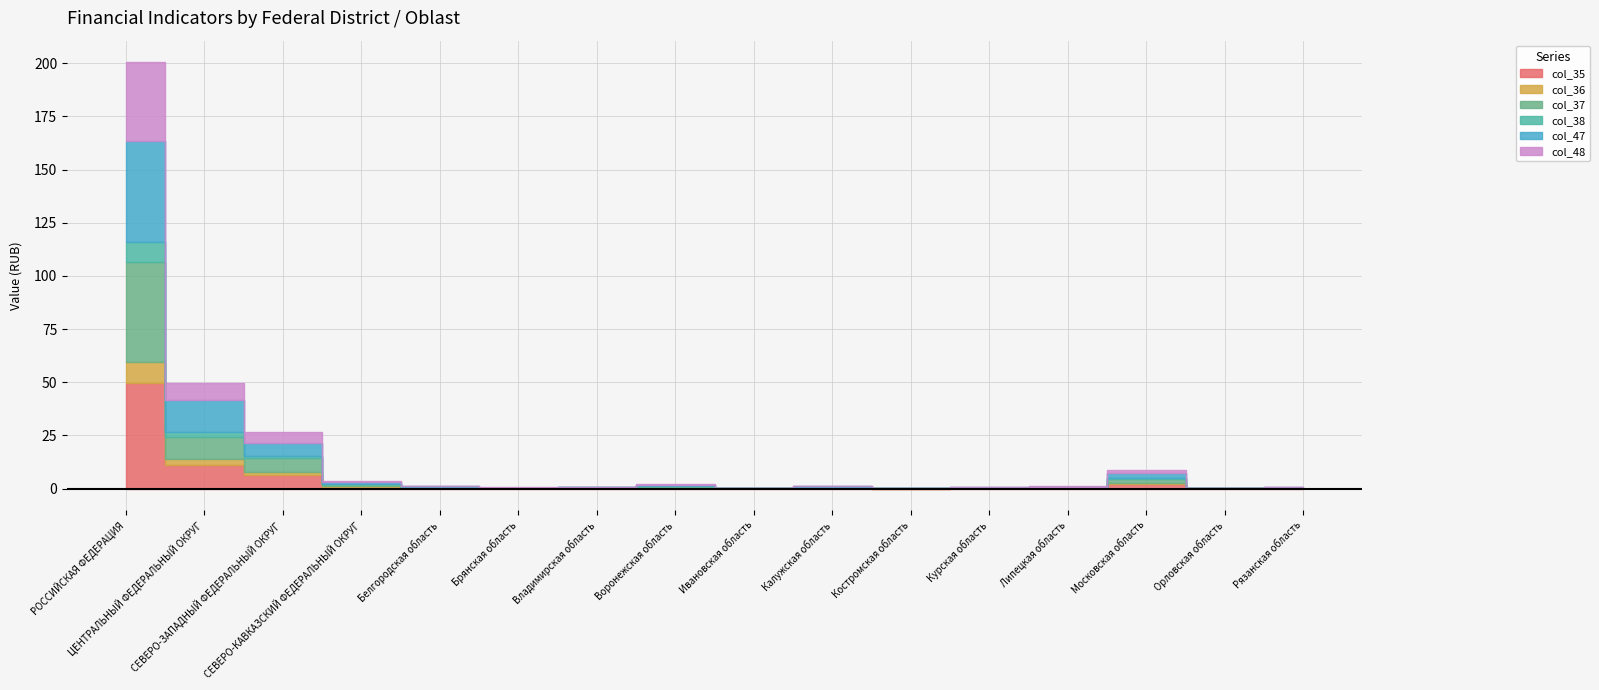

Between which two adjacent categories do col_47 and col_37 first intersect?

ЦЕНТРАЛЬНЫЙ ФЕДЕРАЛЬНЫЙ ОКРУГ and СЕВЕРО-ЗАПАДНЫЙ ФЕДЕРАЛЬНЫЙ ОКРУГ